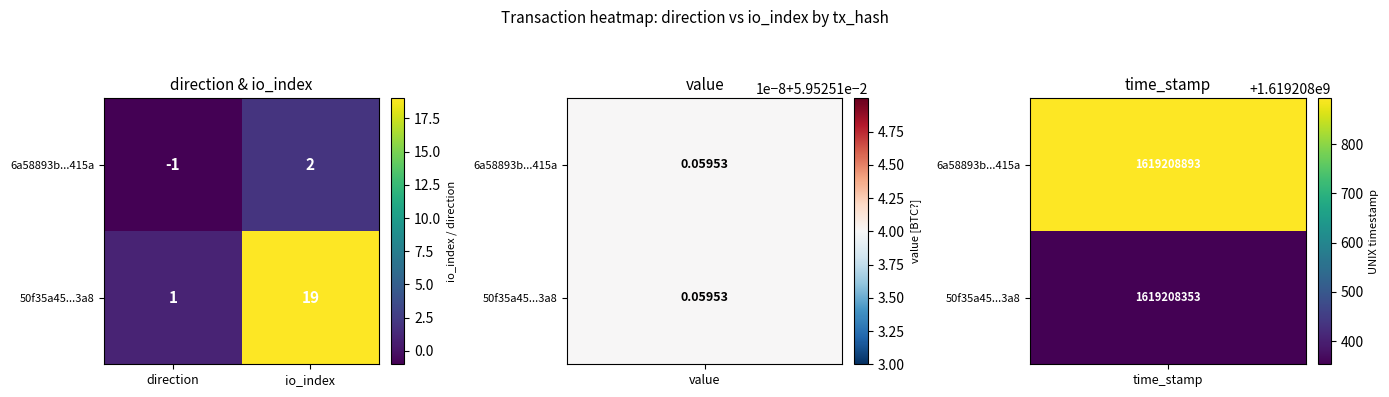

Where is 50f35a45...3a8 nearest to the value 10?

direction